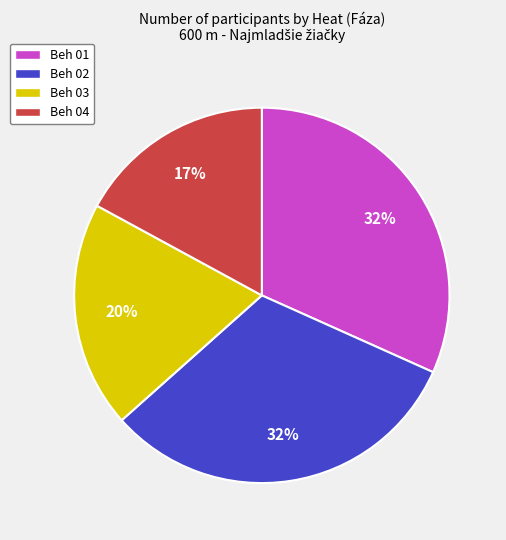

Which has a higher value, Beh 04 or Beh 02?

Beh 02